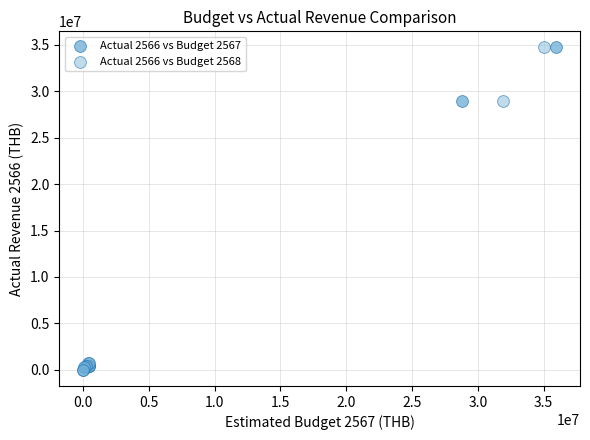

What are all the series names shown in the legend?

Actual 2566 vs Budget 2567, Actual 2566 vs Budget 2568